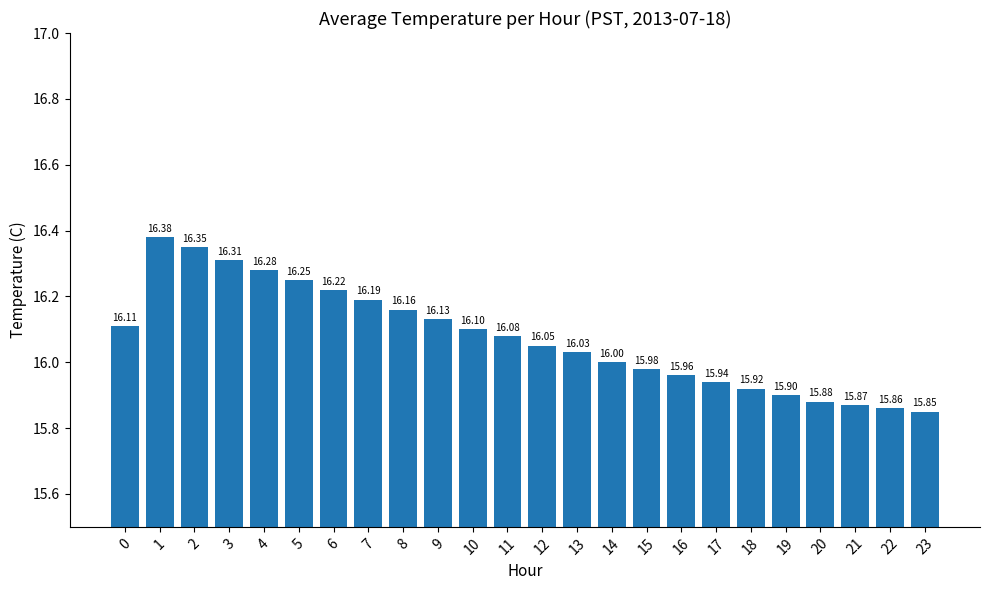

Which has a higher value, 4 or 3?

3